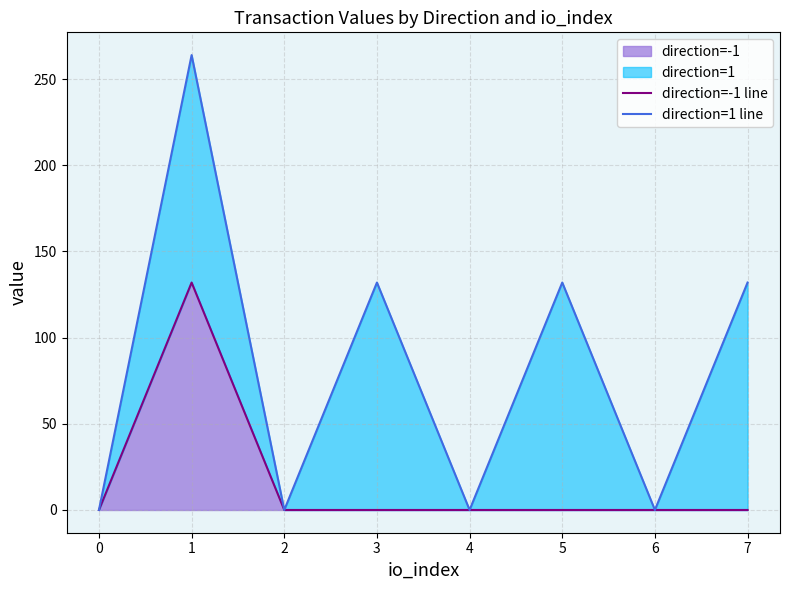

True or false: direction=1 line has a value of 63.7 at 1.

False